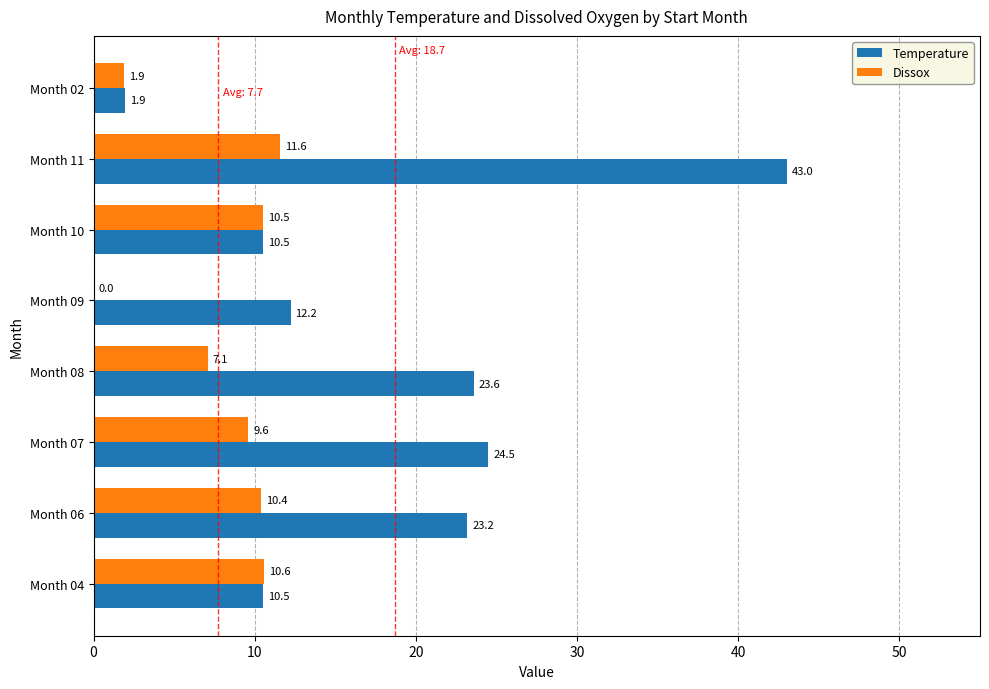

Is the value of Temperature at Month 07 greater than the value of Dissox at Month 06?

Yes